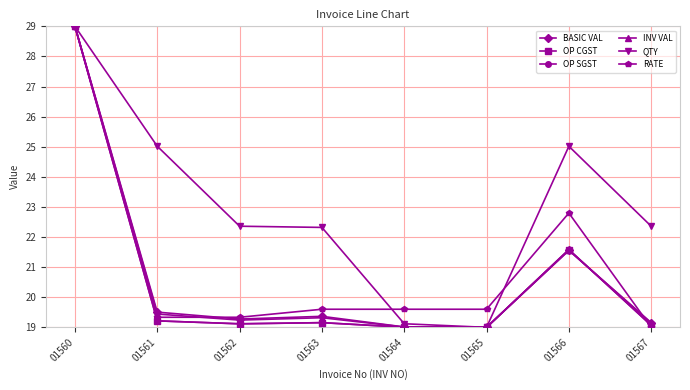

What is the lowest value of the QTY series?

19.0